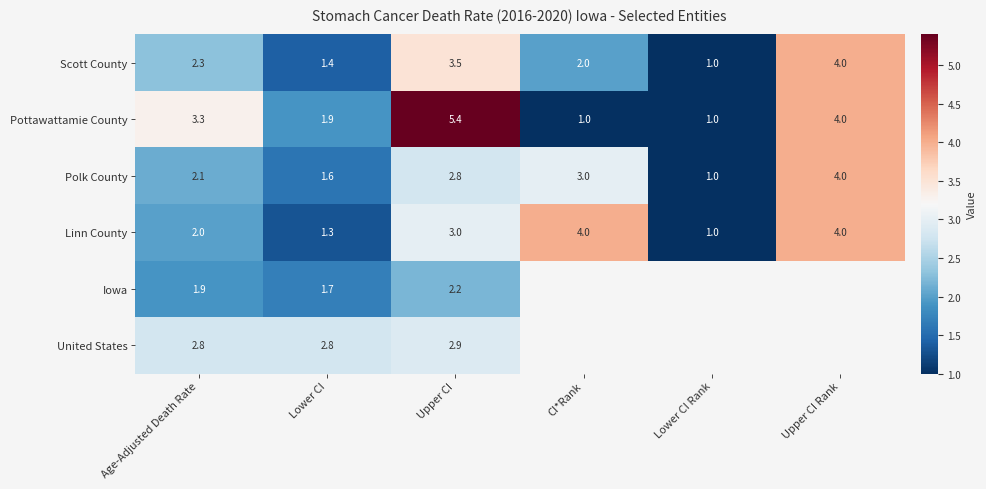

The value of Polk County at CI*Rank is 3.0. True or false?

True